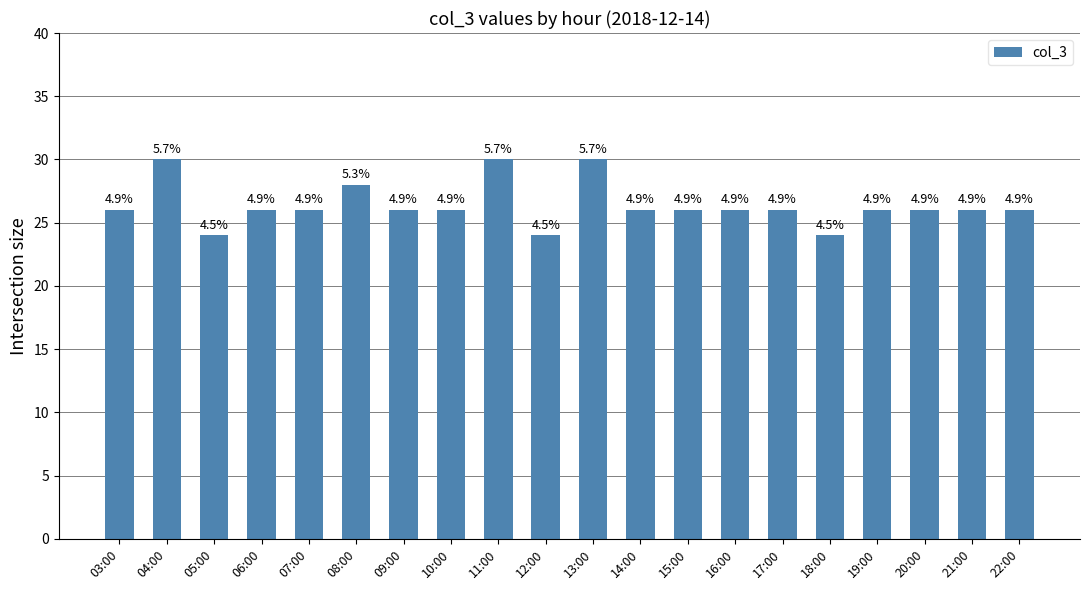

List the labels in order of value, smallest first.

05:00, 12:00, 18:00, 03:00, 06:00, 07:00, 09:00, 10:00, 14:00, 15:00, 16:00, 17:00, 19:00, 20:00, 21:00, 22:00, 08:00, 04:00, 11:00, 13:00